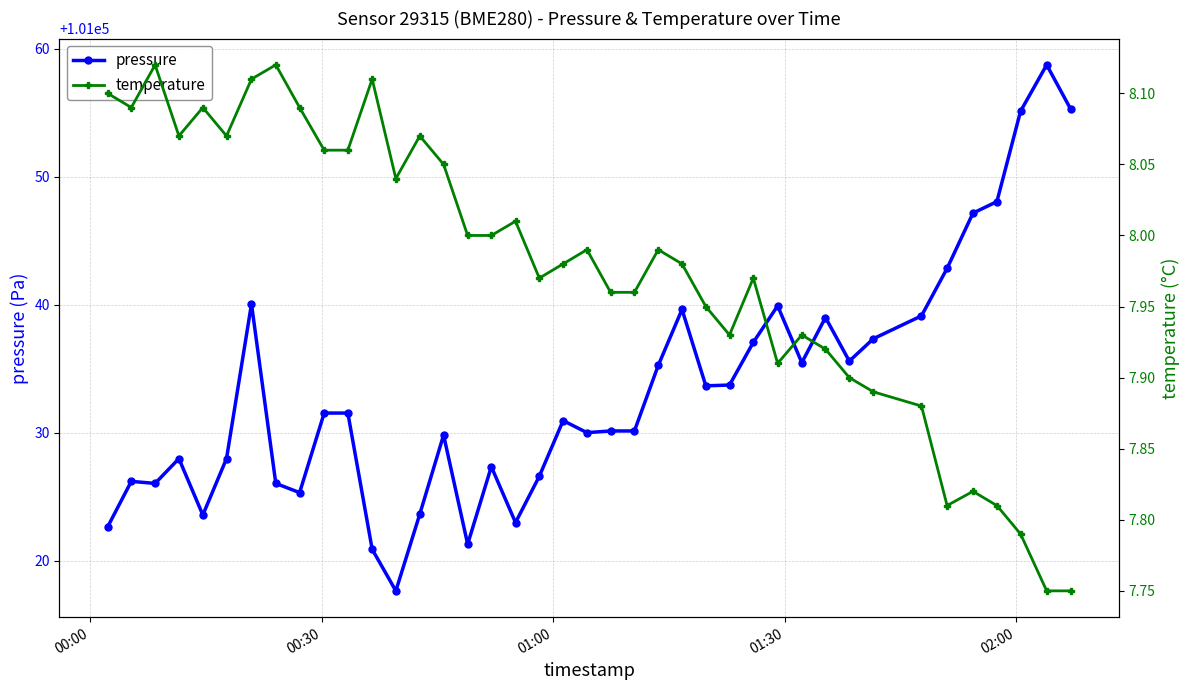

What is the lowest value of the pressure series?

101017.6